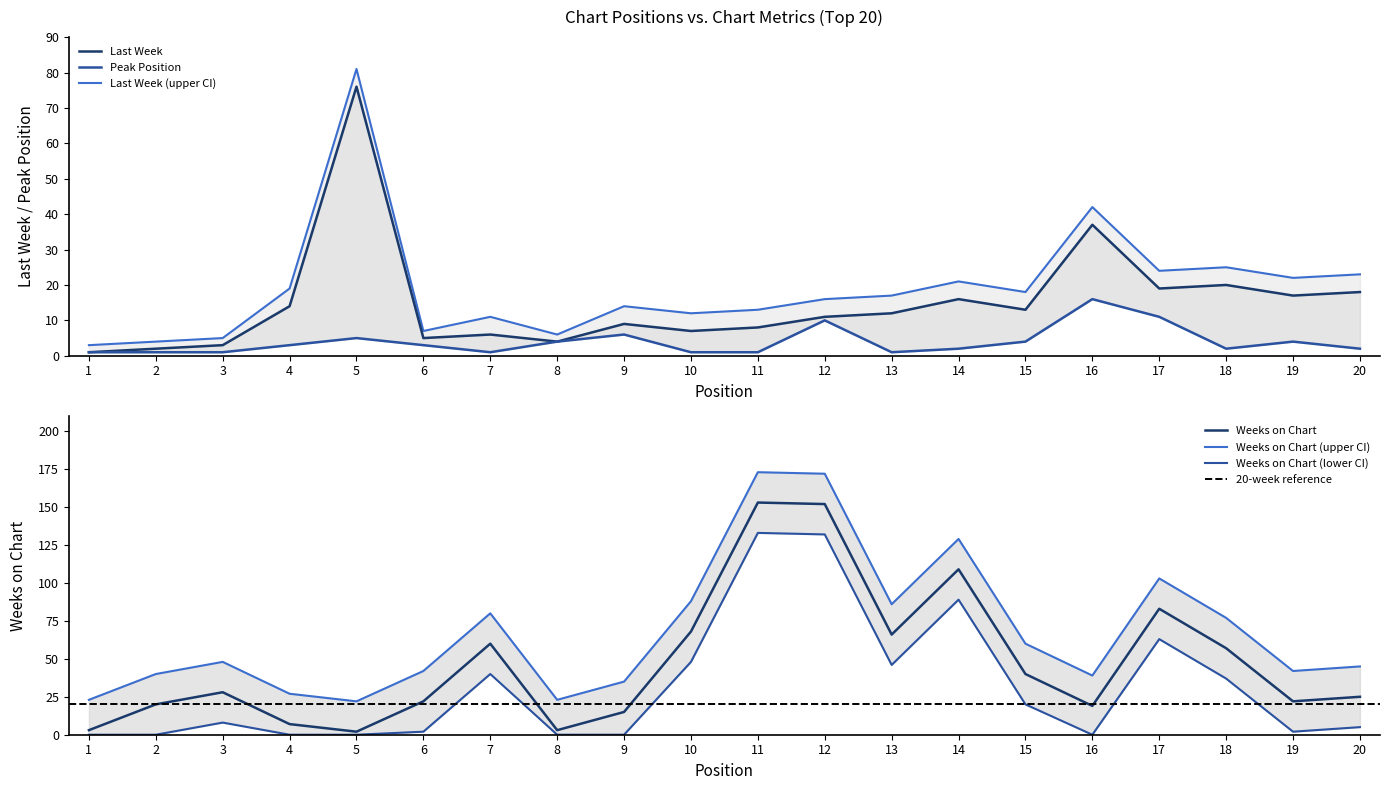

How many distinct data groups are displayed?

3